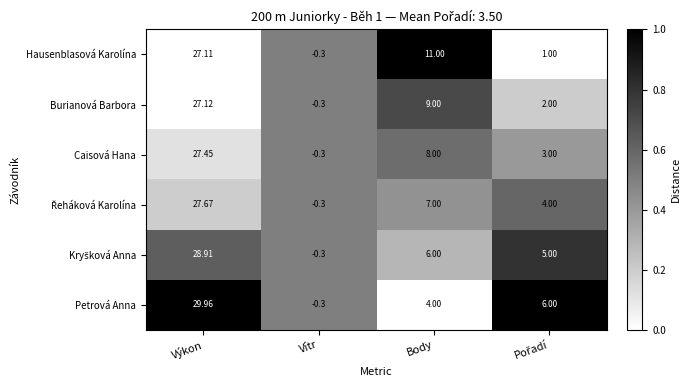

Which series has the largest range (max minus min)?

Petrová Anna